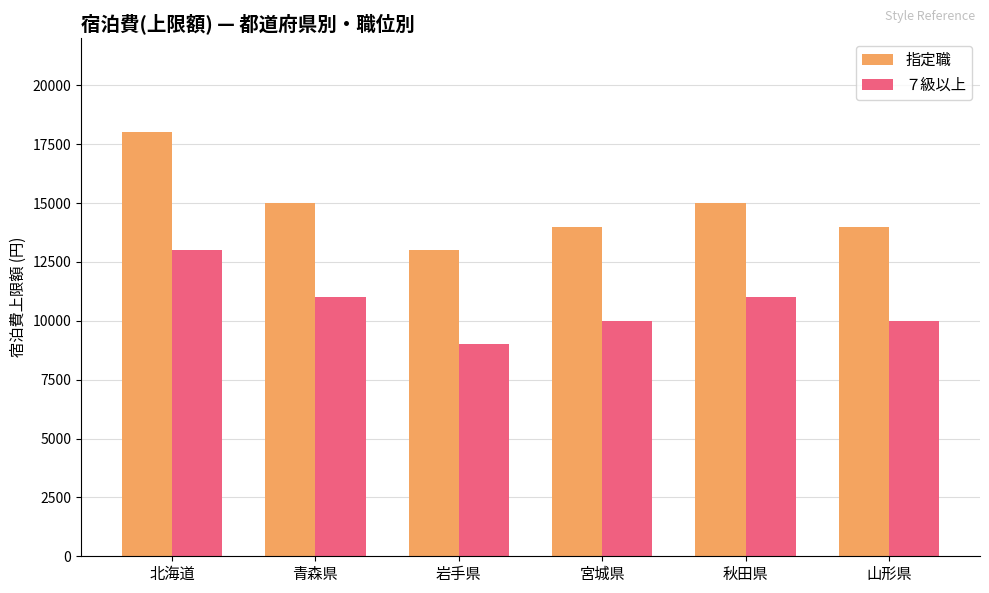

What are all the series names shown in the legend?

指定職, ７級以上